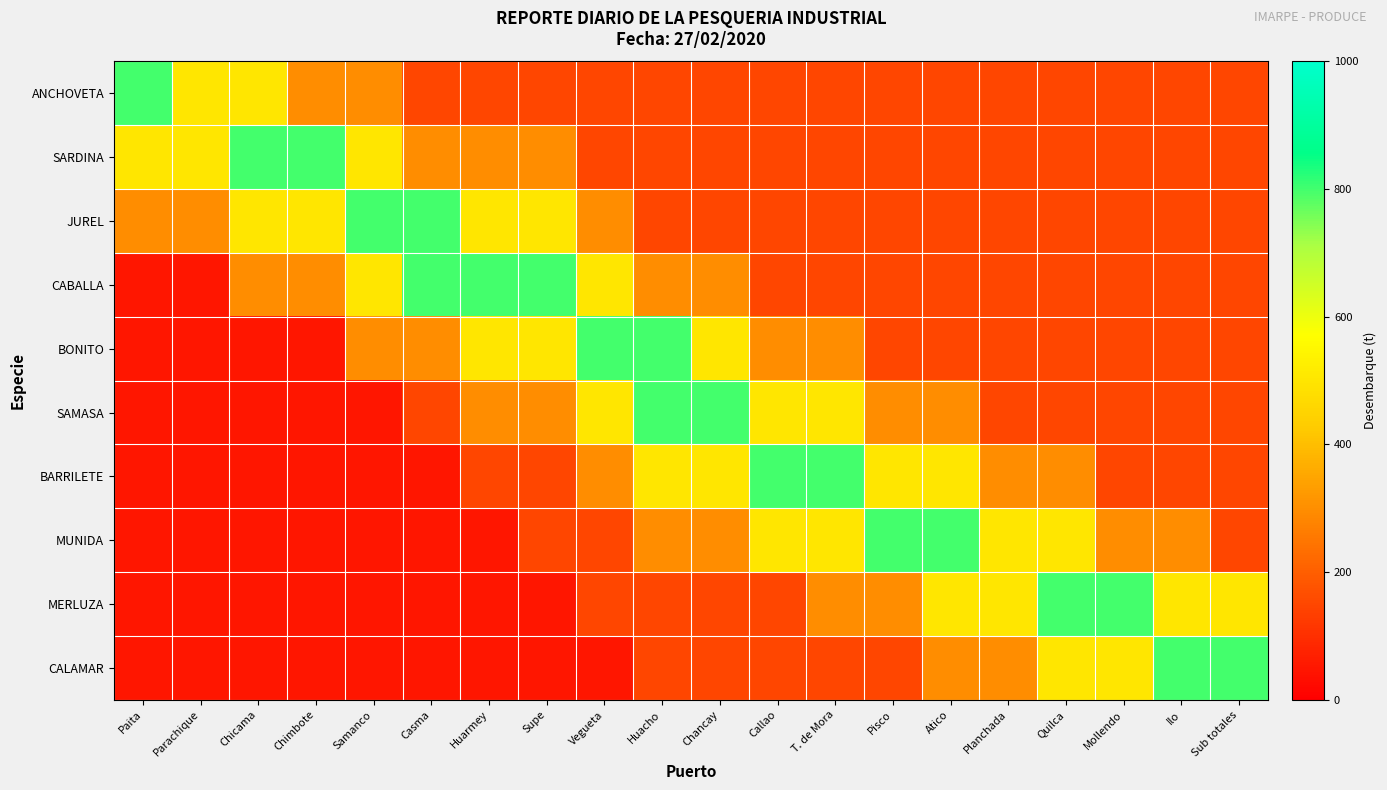

Reading right to left, extract all data points from this chart.

ANCHOVETA: Sub totales=150	Ilo=150	Mollendo=150	Quilca=150	Planchada=150	Atico=150	Pisco=150	T. de Mora=150	Callao=150	Chancay=150	Huacho=150	Vegueta=150	Supe=150	Huarmey=150	Casma=150	Samanco=300	Chimbote=300	Chicama=500	Parachique=500	Paita=800
SARDINA: Sub totales=150	Ilo=150	Mollendo=150	Quilca=150	Planchada=150	Atico=150	Pisco=150	T. de Mora=150	Callao=150	Chancay=150	Huacho=150	Vegueta=150	Supe=300	Huarmey=300	Casma=300	Samanco=500	Chimbote=800	Chicama=800	Parachique=500	Paita=500
JUREL: Sub totales=150	Ilo=150	Mollendo=150	Quilca=150	Planchada=150	Atico=150	Pisco=150	T. de Mora=150	Callao=150	Chancay=150	Huacho=150	Vegueta=300	Supe=500	Huarmey=500	Casma=800	Samanco=800	Chimbote=500	Chicama=500	Parachique=300	Paita=300
CABALLA: Sub totales=150	Ilo=150	Mollendo=150	Quilca=150	Planchada=150	Atico=150	Pisco=150	T. de Mora=150	Callao=150	Chancay=300	Huacho=300	Vegueta=500	Supe=800	Huarmey=800	Casma=800	Samanco=500	Chimbote=300	Chicama=300	Parachique=50	Paita=50
BONITO: Sub totales=150	Ilo=150	Mollendo=150	Quilca=150	Planchada=150	Atico=150	Pisco=150	T. de Mora=300	Callao=300	Chancay=500	Huacho=800	Vegueta=800	Supe=500	Huarmey=500	Casma=300	Samanco=300	Chimbote=50	Chicama=50	Parachique=50	Paita=50
SAMASA: Sub totales=150	Ilo=150	Mollendo=150	Quilca=150	Planchada=150	Atico=300	Pisco=300	T. de Mora=500	Callao=500	Chancay=800	Huacho=800	Vegueta=500	Supe=300	Huarmey=300	Casma=150	Samanco=50	Chimbote=50	Chicama=50	Parachique=50	Paita=50
BARRILETE: Sub totales=150	Ilo=150	Mollendo=150	Quilca=300	Planchada=300	Atico=500	Pisco=500	T. de Mora=800	Callao=800	Chancay=500	Huacho=500	Vegueta=300	Supe=150	Huarmey=150	Casma=50	Samanco=50	Chimbote=50	Chicama=50	Parachique=50	Paita=50
MUNIDA: Sub totales=150	Ilo=300	Mollendo=300	Quilca=500	Planchada=500	Atico=800	Pisco=800	T. de Mora=500	Callao=500	Chancay=300	Huacho=300	Vegueta=150	Supe=150	Huarmey=50	Casma=50	Samanco=50	Chimbote=50	Chicama=50	Parachique=50	Paita=50
MERLUZA: Sub totales=500	Ilo=500	Mollendo=800	Quilca=800	Planchada=500	Atico=500	Pisco=300	T. de Mora=300	Callao=150	Chancay=150	Huacho=150	Vegueta=150	Supe=50	Huarmey=50	Casma=50	Samanco=50	Chimbote=50	Chicama=50	Parachique=50	Paita=50
CALAMAR: Sub totales=800	Ilo=800	Mollendo=500	Quilca=500	Planchada=300	Atico=300	Pisco=150	T. de Mora=150	Callao=150	Chancay=150	Huacho=150	Vegueta=50	Supe=50	Huarmey=50	Casma=50	Samanco=50	Chimbote=50	Chicama=50	Parachique=50	Paita=50